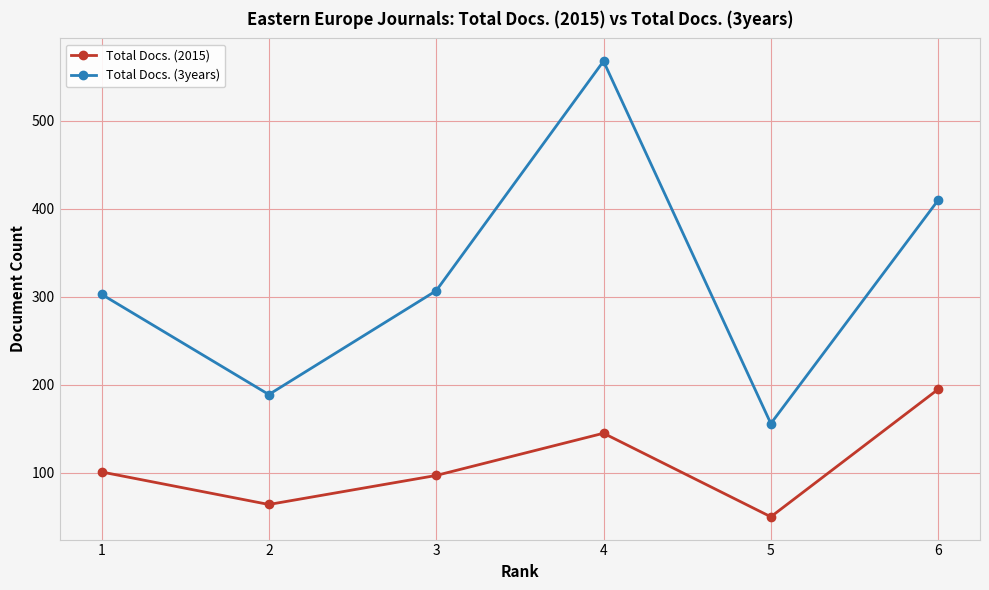

Does the chart have visible grid lines?

Yes